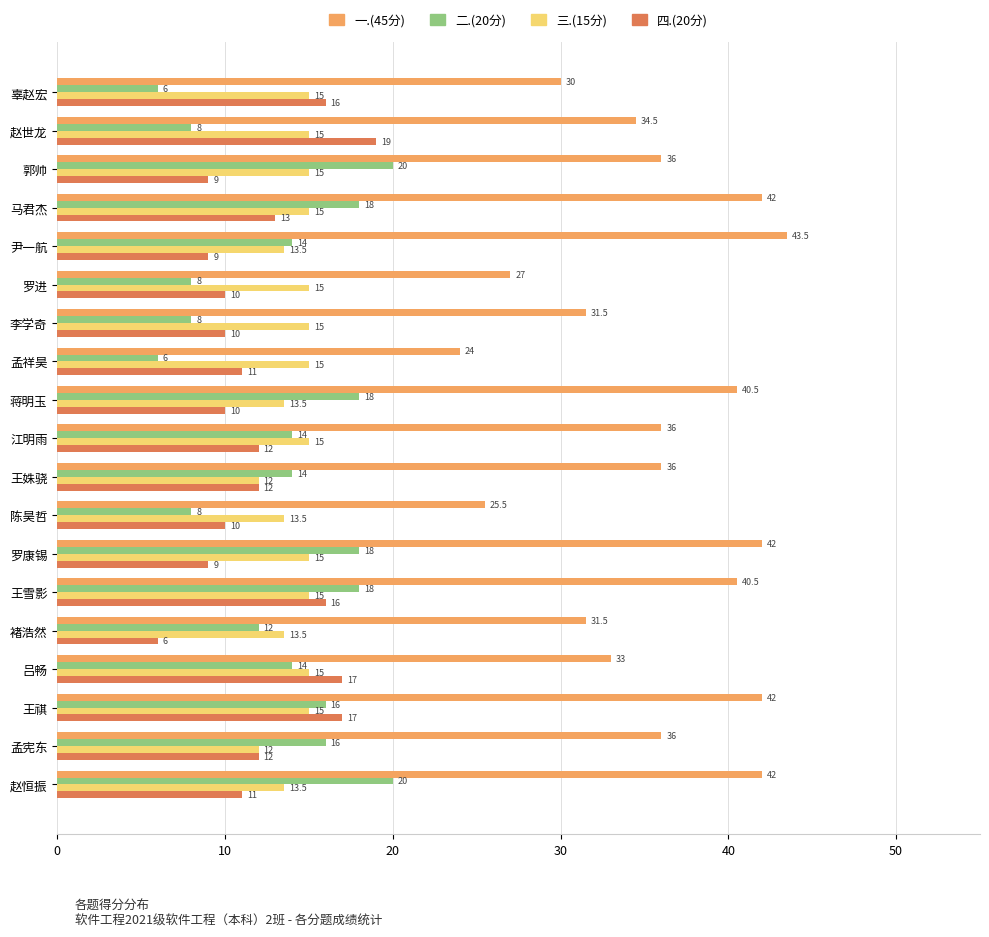

The 三.(15分) series shows 15.0 at 罗康锡. True or false?

True